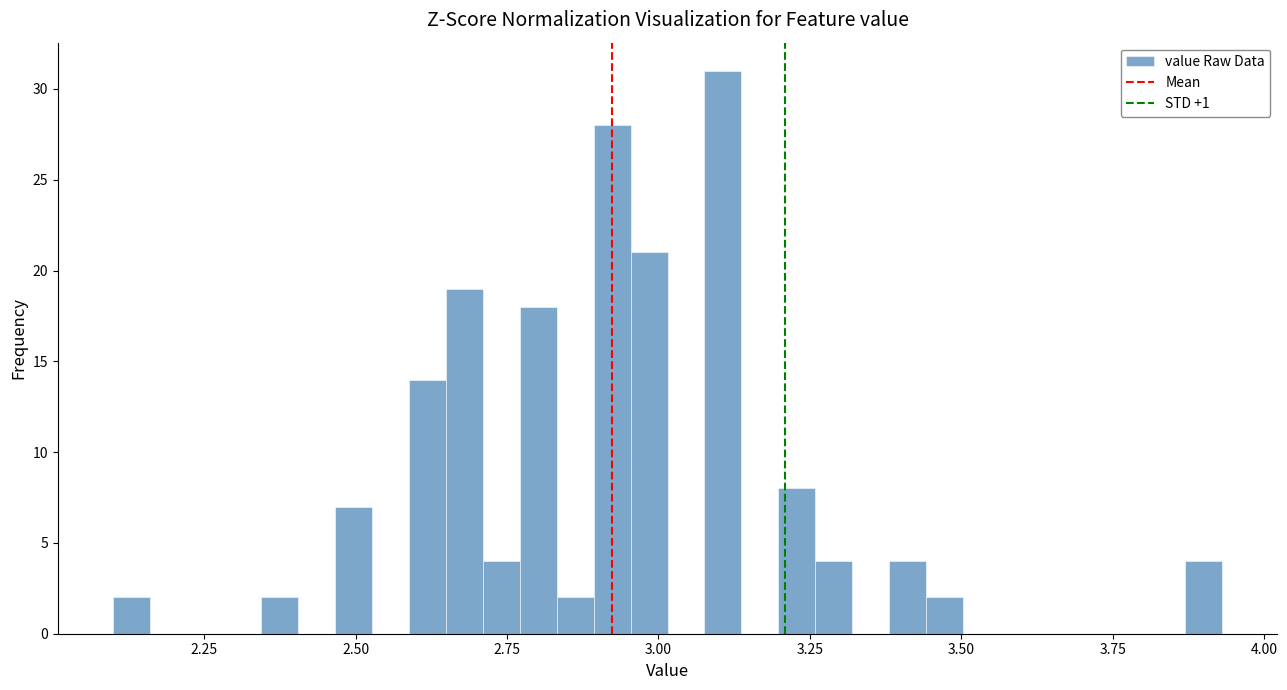

Read against the x-axis, roughly where is the centre of the tallest bar?

3.10